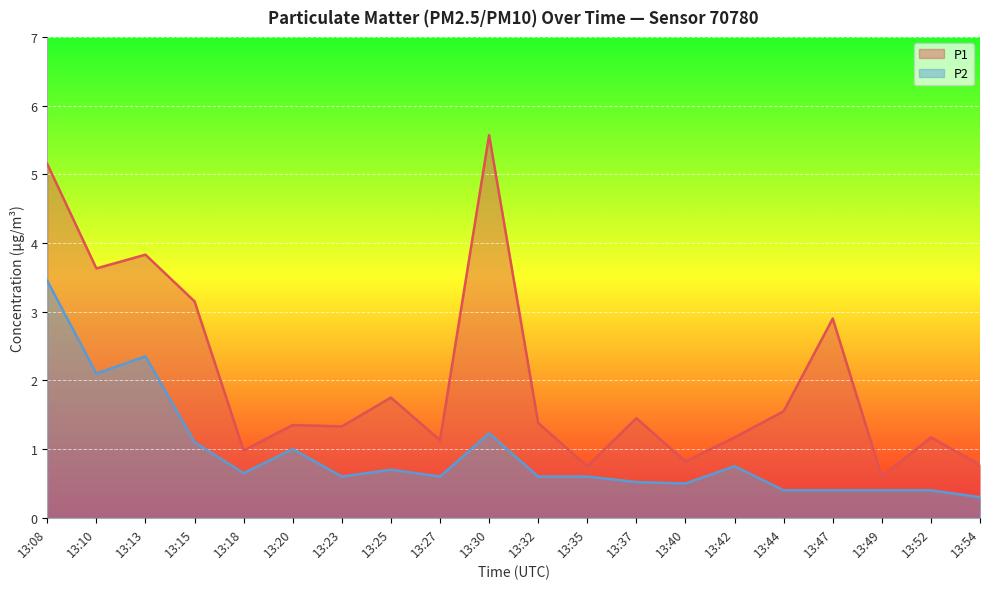

At which category does the chart reach its minimum across all series?

13:54